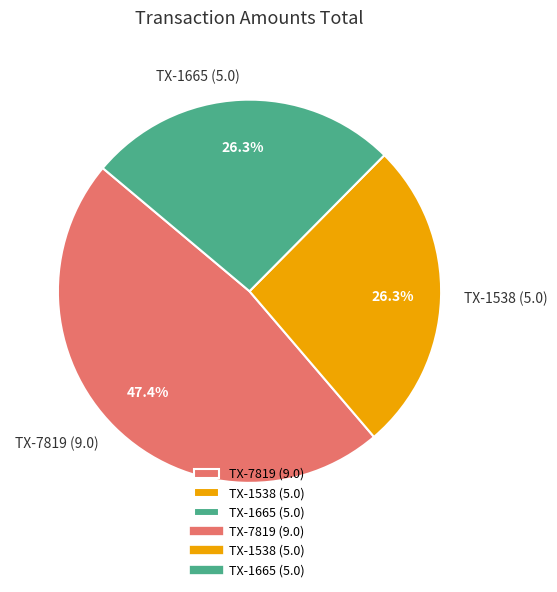

What is the total percentage of TX-7819 (9.0) and TX-1665 (5.0)?

73.7%